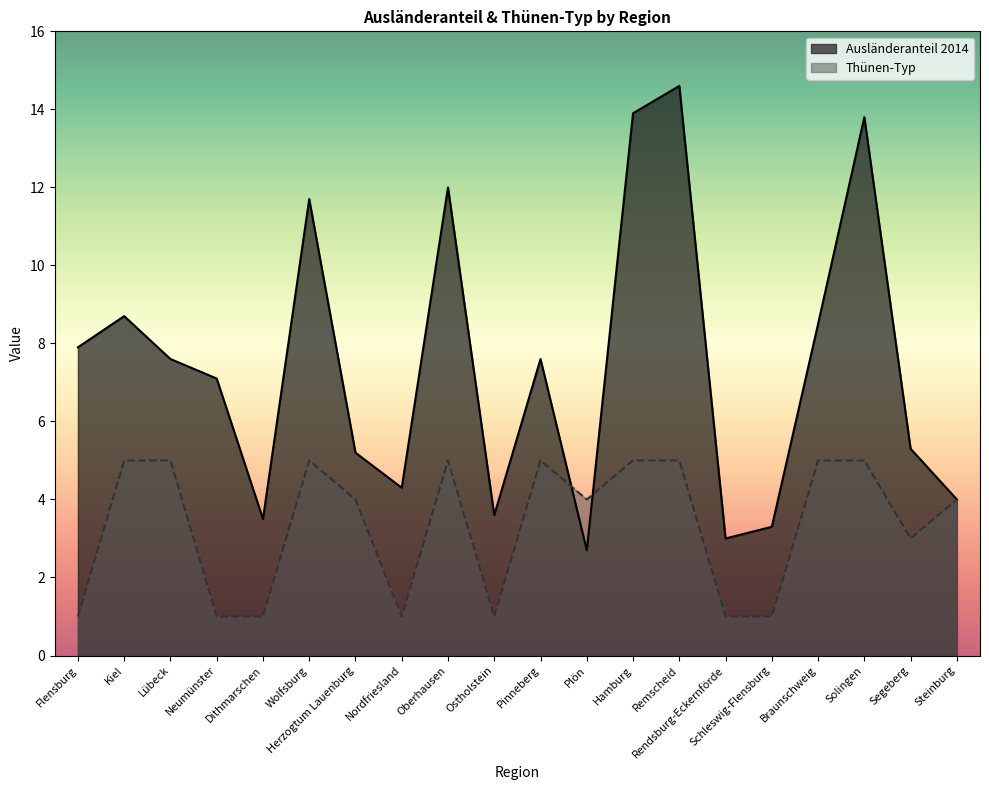

True or false: Thünen-Typ has more than 2 interior local peaks.

True